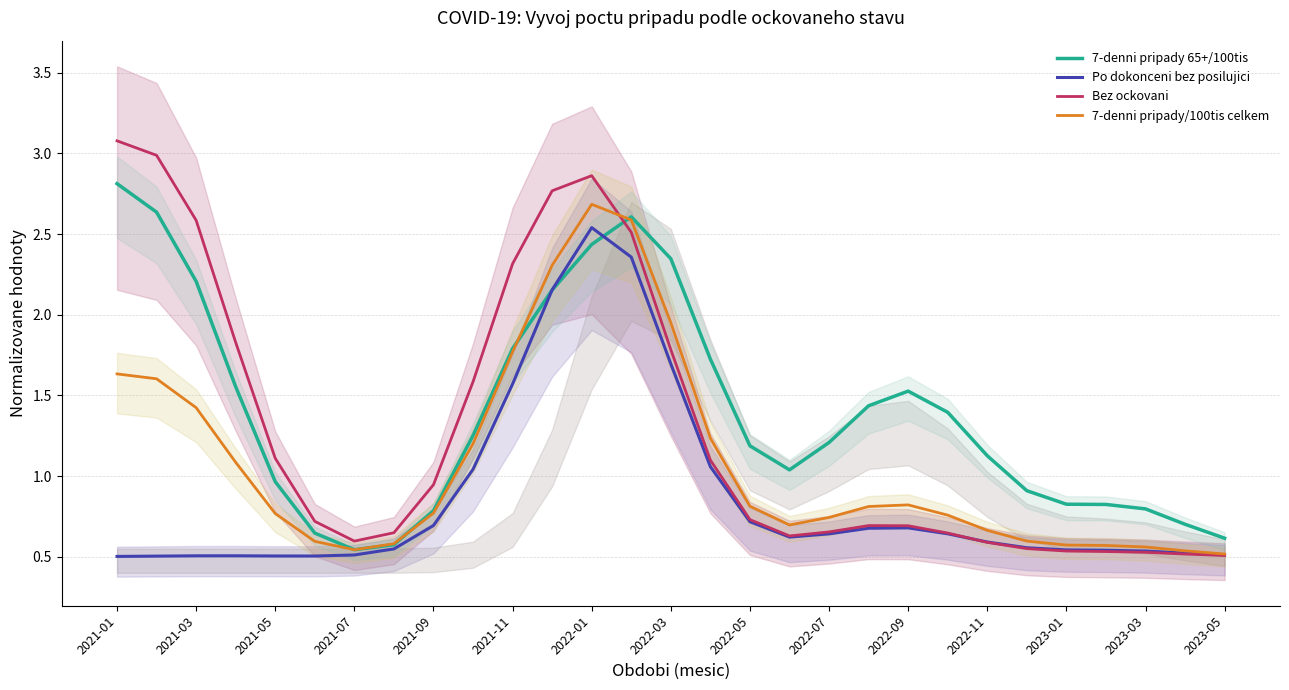

In 7-denni pripady/100tis celkem, how many points are higher than both neighbors (excluding endpoints)?

2